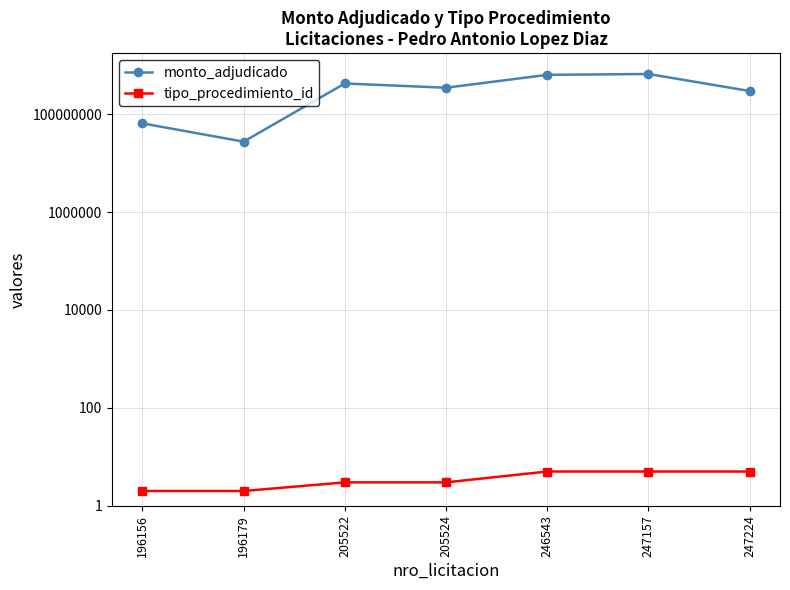

Where is tipo_procedimiento_id nearest to the value 3?

205522